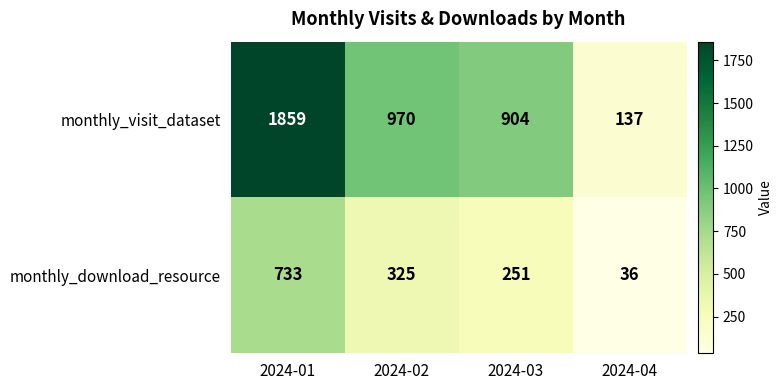

List the series in order of their overall mean, lowest first.

monthly_download_resource, monthly_visit_dataset